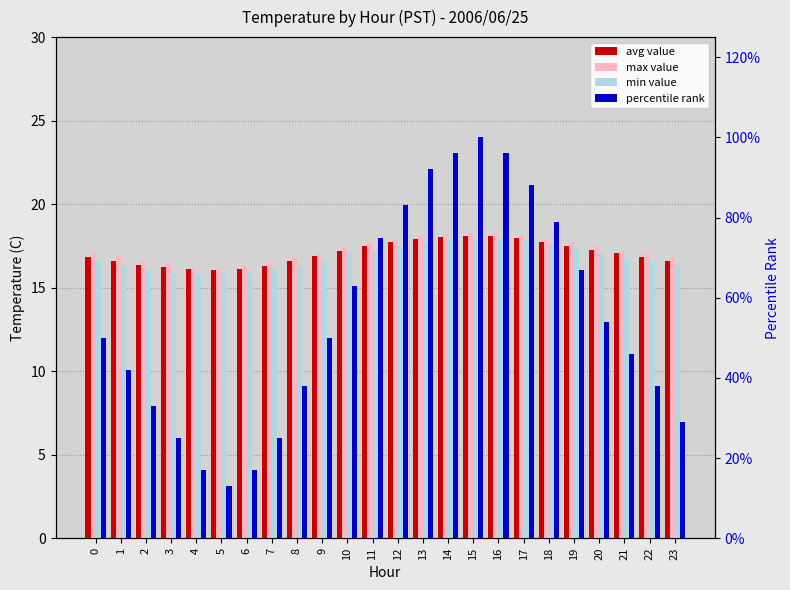

What are all the series names shown in the legend?

avg value, max value, min value, percentile rank